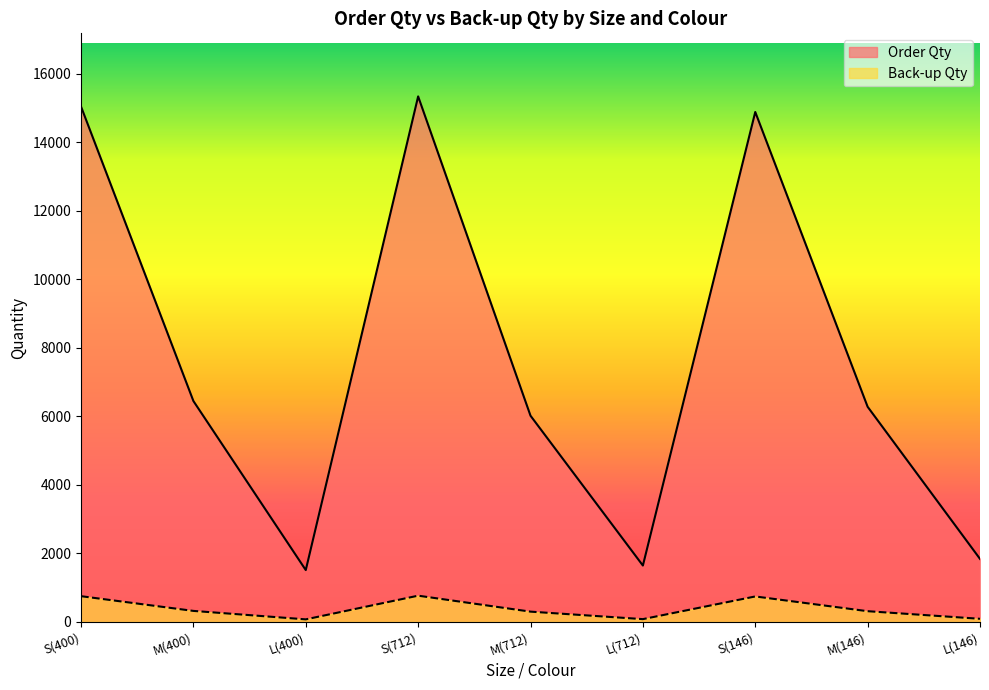

Which category has the highest value in the Order Qty series?

S(712)